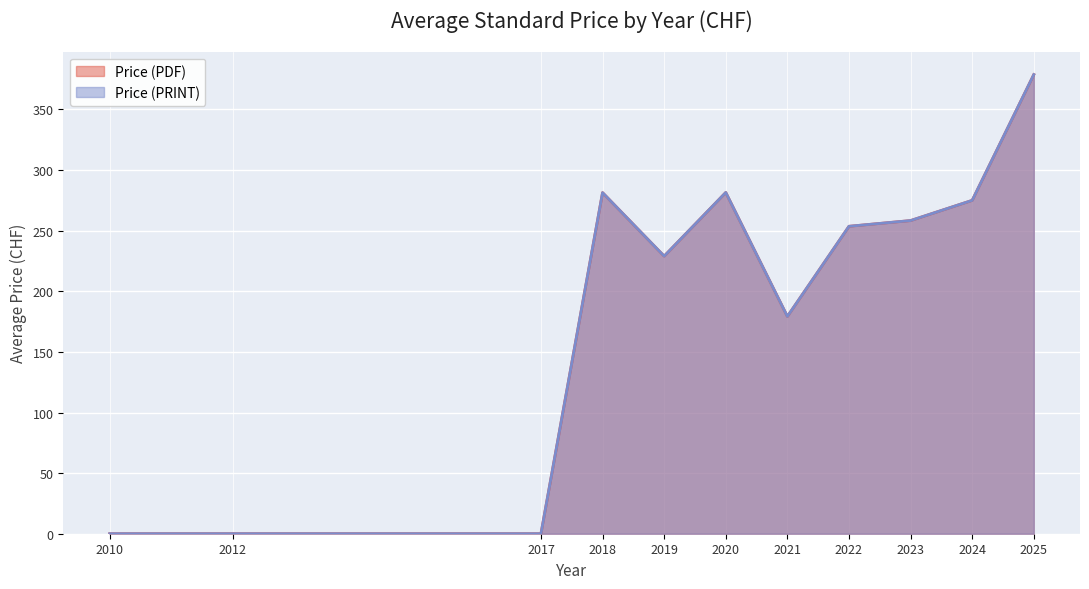

The Price (PDF) series shows 0.0 at 2012. True or false?

True